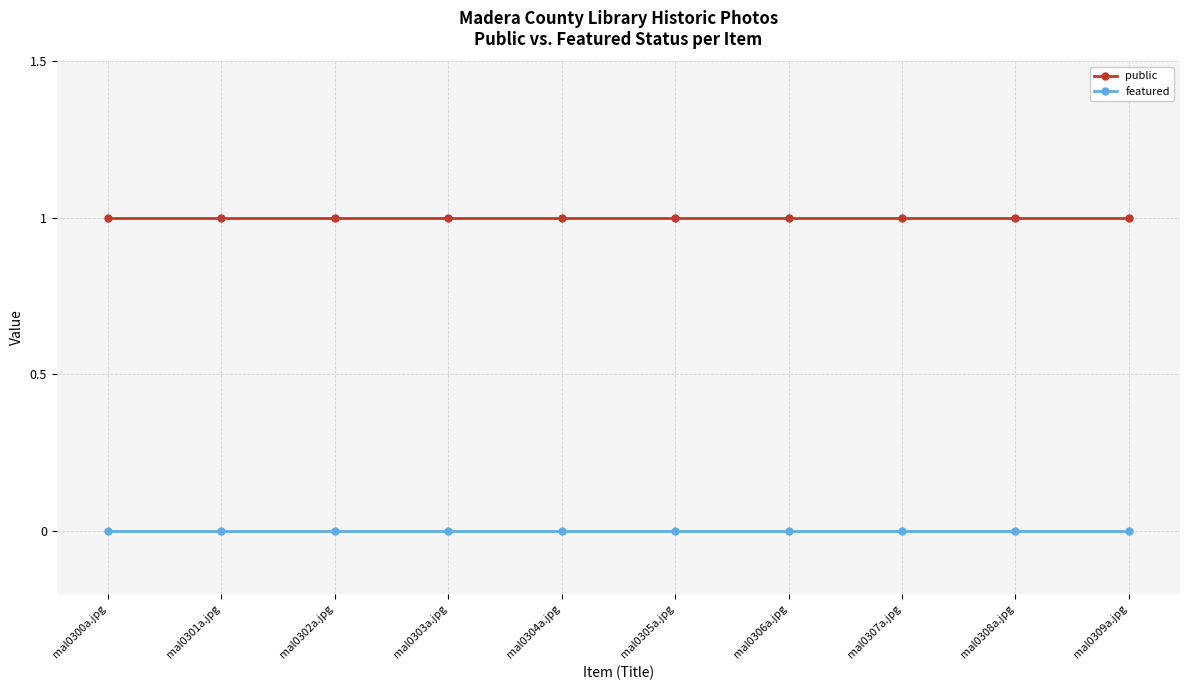

What is the average value of the public series?

1